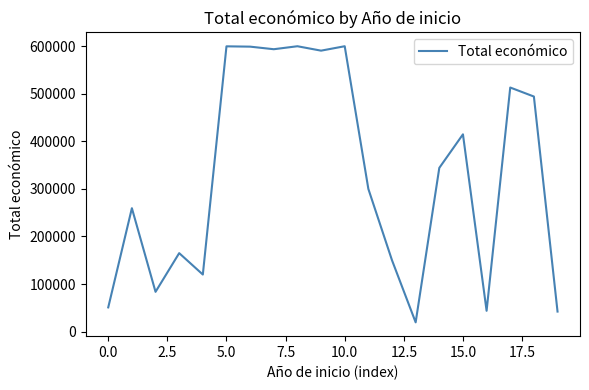

How many lines are shown in the chart?

1